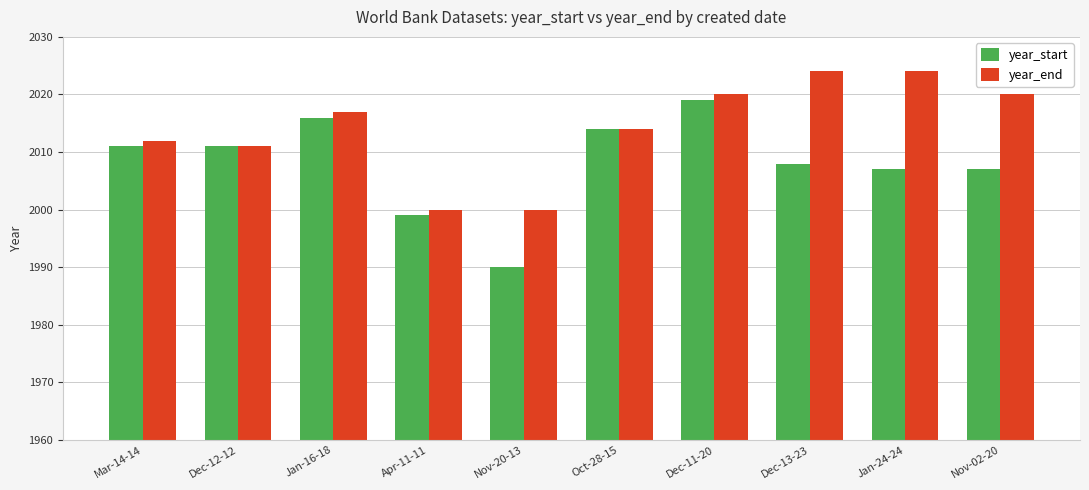

What is the difference between the highest and lowest values at Nov-02-20?

13